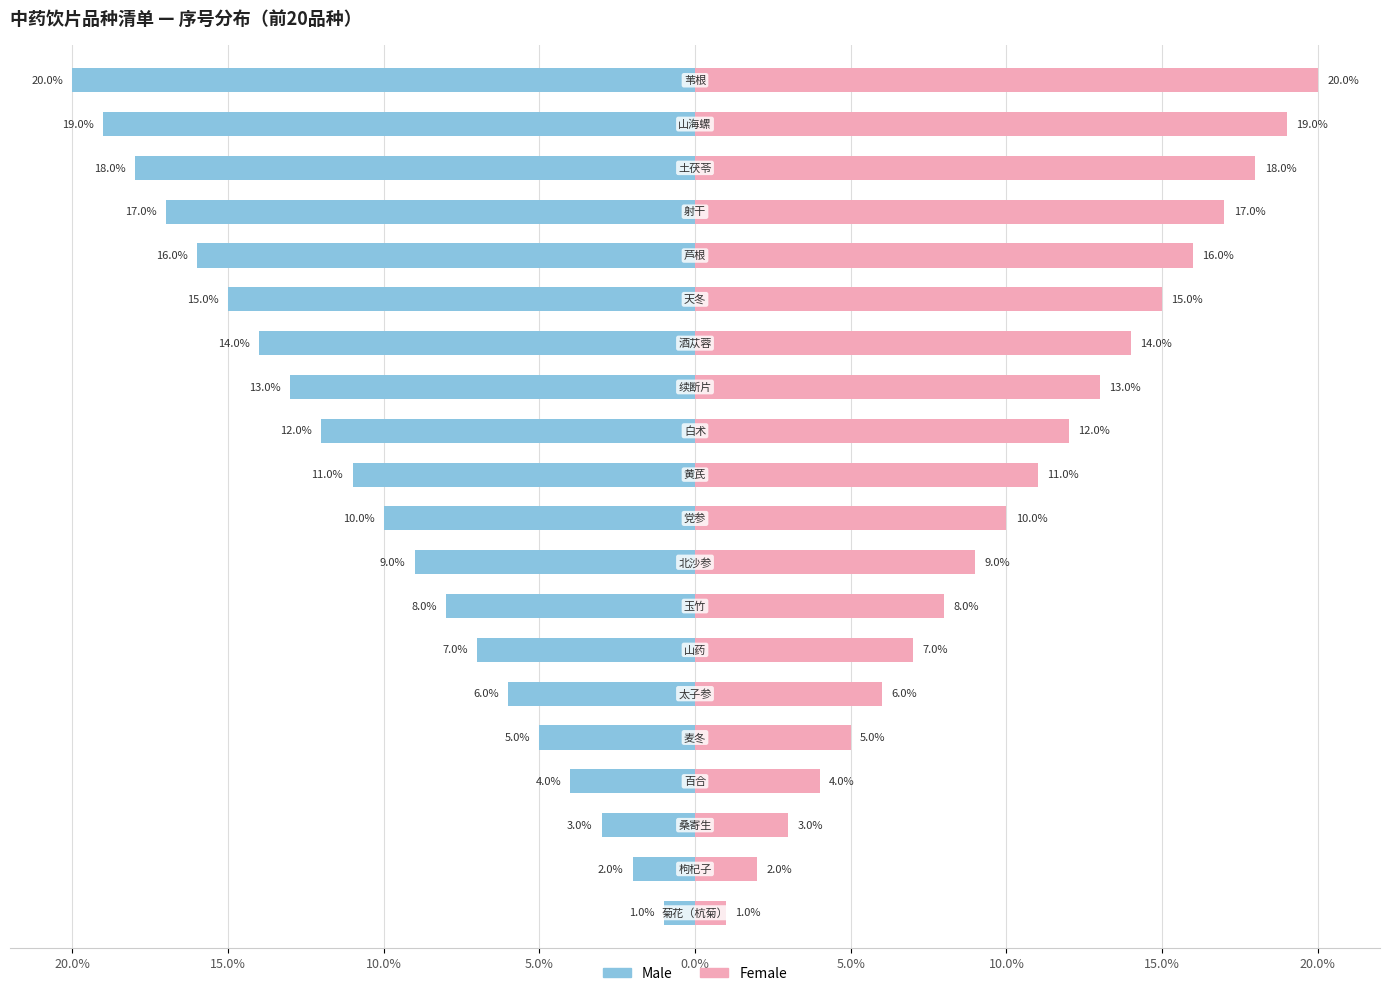

Which series has the widest spread of values?

Male